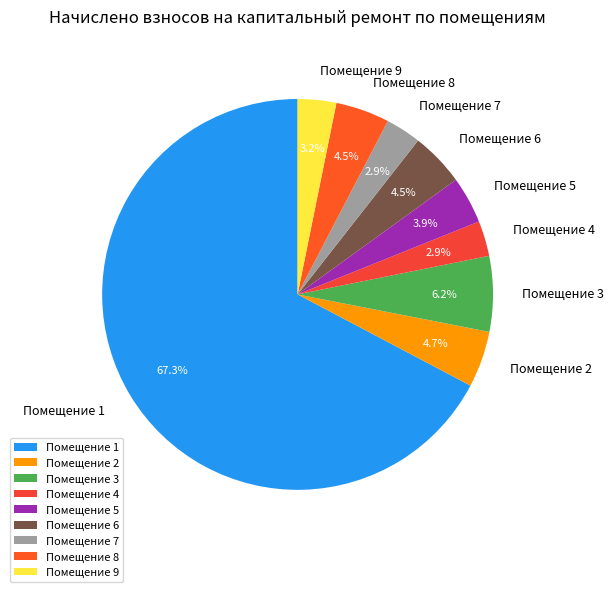

Do Помещение 5 and Помещение 3 together represent more than half of the pie?

No